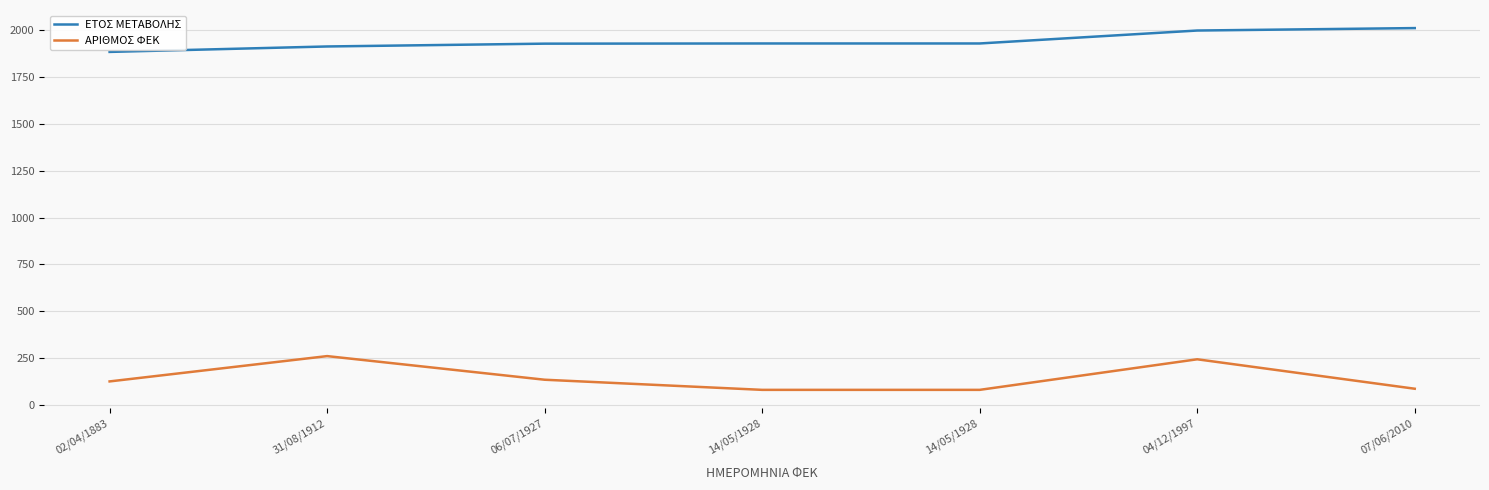

How many distinct data groups are displayed?

2